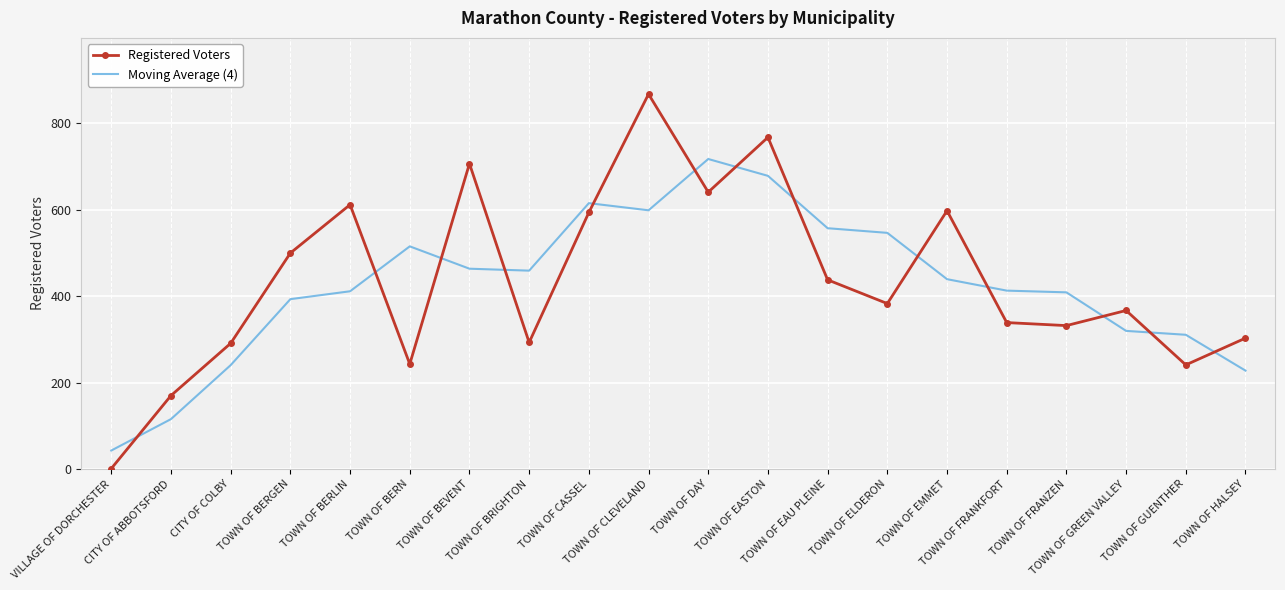

What is the maximum value for Moving Average (4)?

717.8